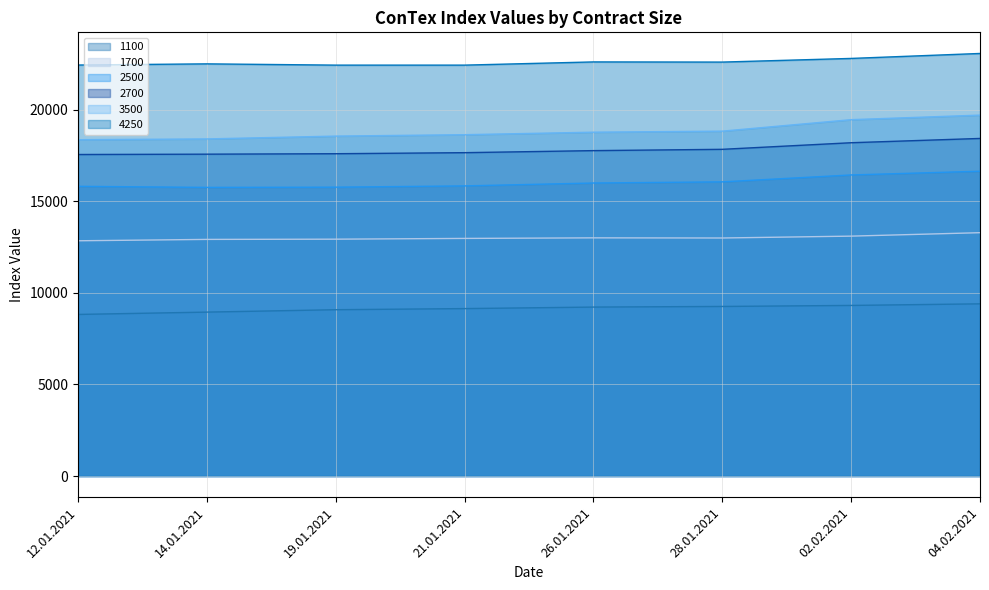

Does the chart display data point markers on the line(s)?

No